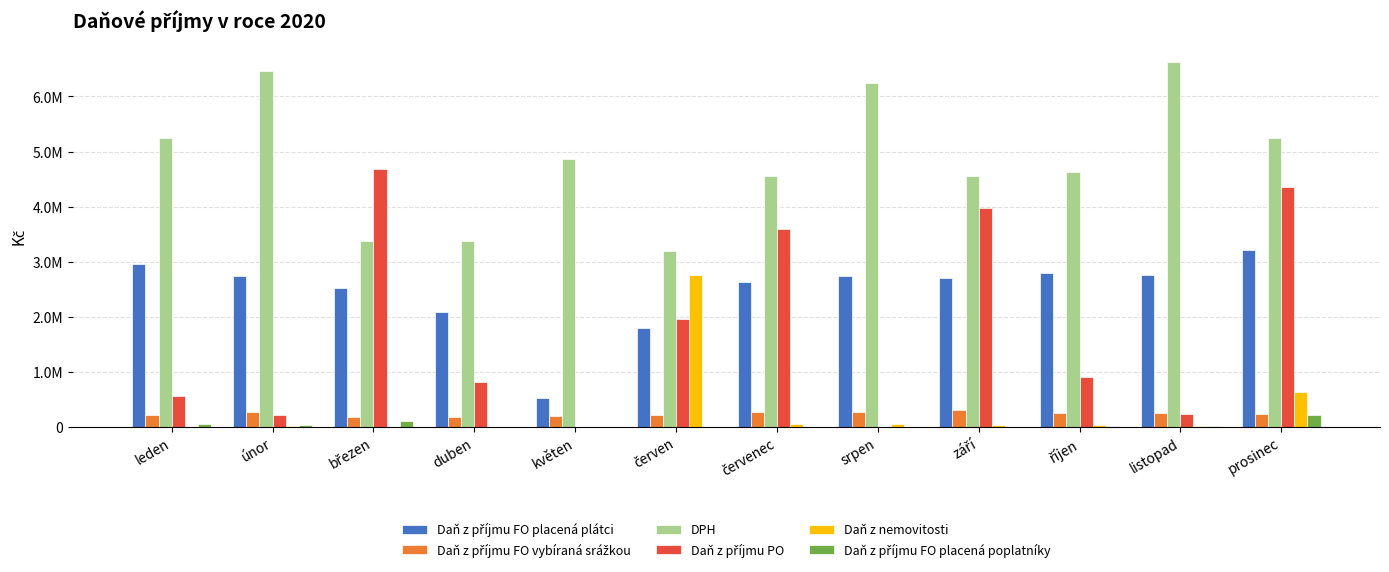

What is the difference between the second highest and second lowest values in the Daň z nemovitosti series?

632252.9